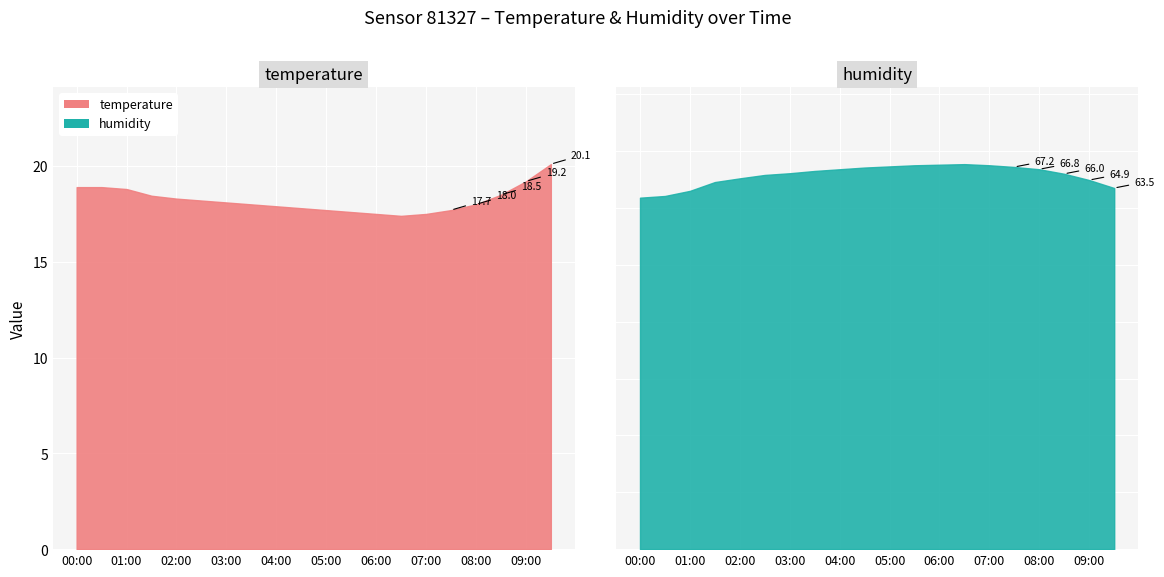

True or false: temperature and humidity intersect in this chart.

False